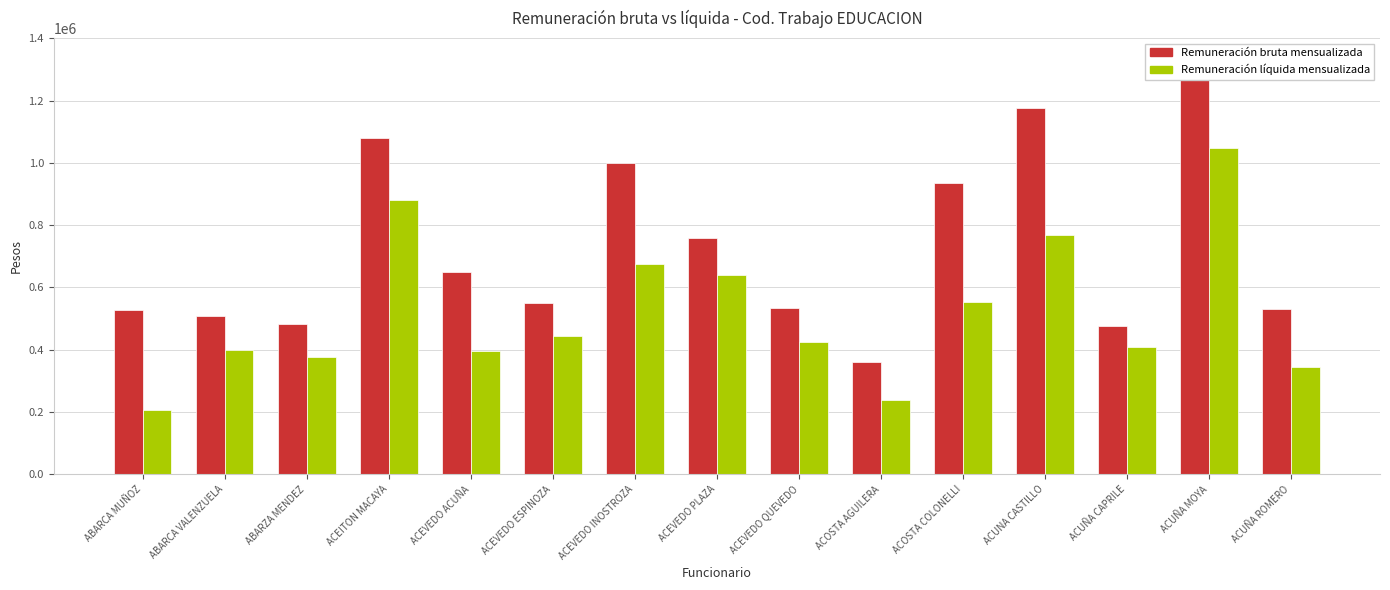

Which series has the largest range (max minus min)?

Remuneración bruta mensualizada